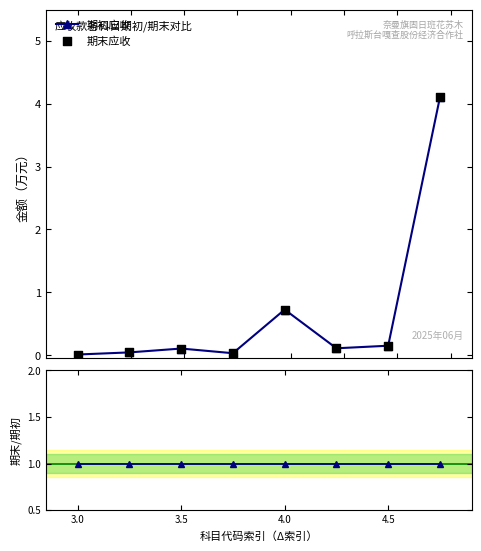

Which series reaches the maximum Y coordinate?

期初应收